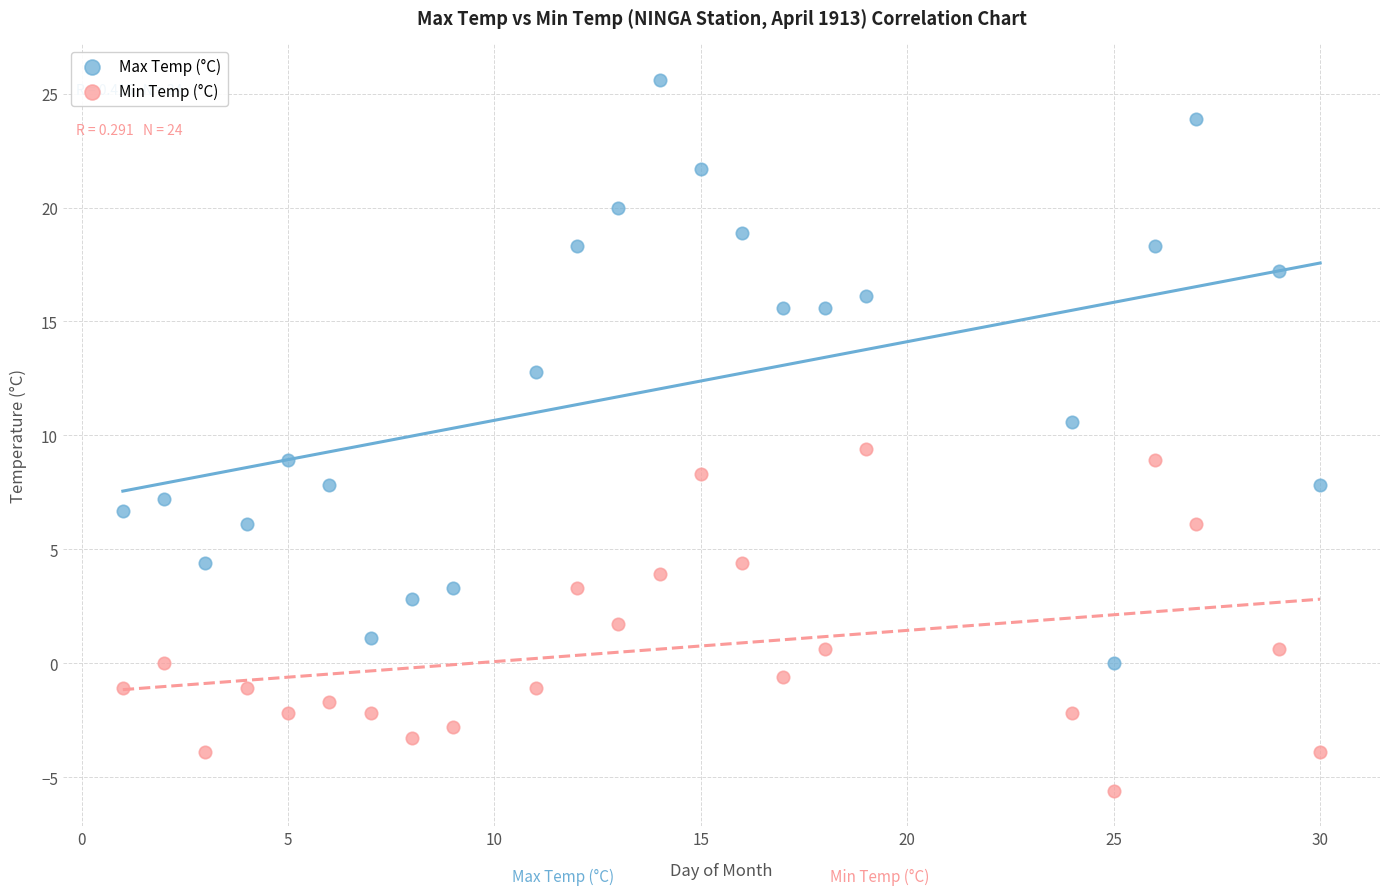

In the Max Temp (°C) series, what Y value is closest to 12?

12.8